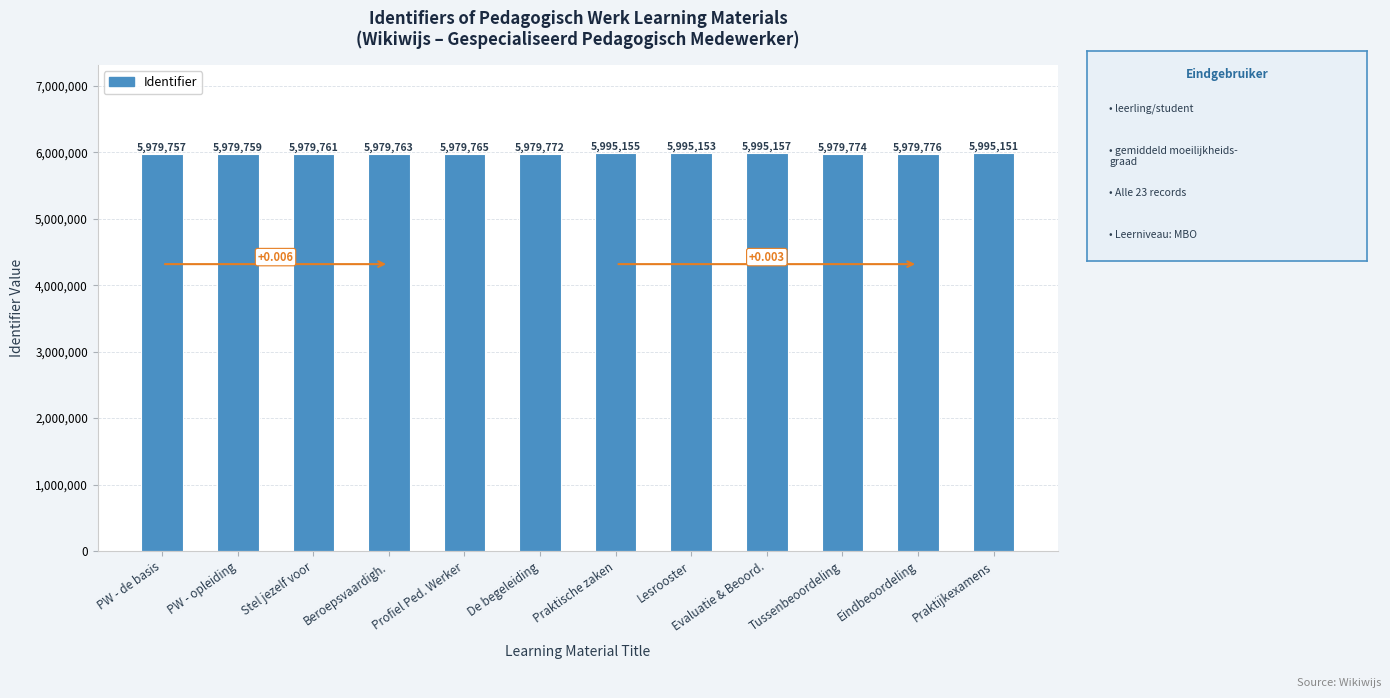

The chart shows a value of 5995157 at Evaluatie & Beoord.. True or false?

True